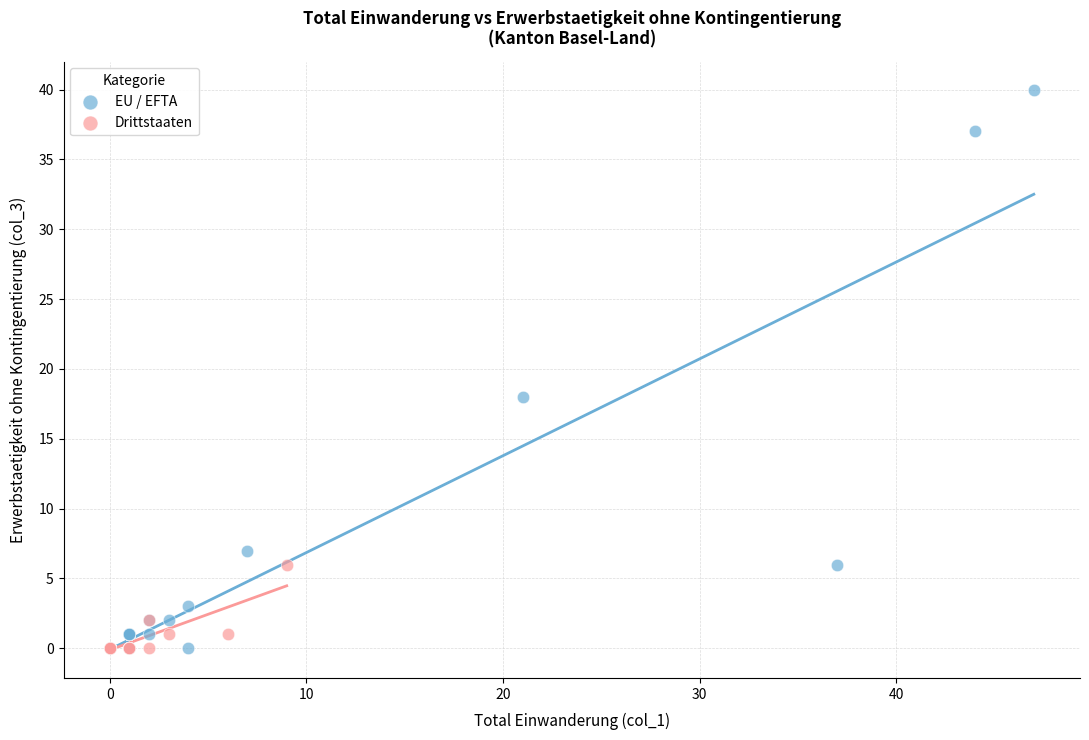

Which series reaches the maximum Y coordinate?

EU / EFTA